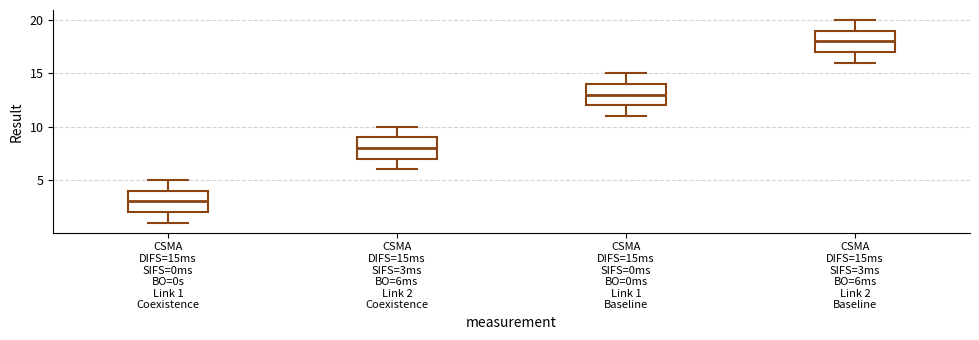

Reading left to right, transcribe this box plot: for each box, give where its median line is, the range the box spans, and where its two whiskers end, as read against the y-axis. The values are not printed on the chart, so give them approximately, as read against the axis.

CSMA DIFS=15ms SIFS=0ms BO=0s Link 1 Coexistence: median 3, box 2 to 4, whiskers 1 to 5
CSMA DIFS=15ms SIFS=3ms BO=6ms Link 2 Coexistence: median 8, box 7 to 9, whiskers 6 to 10
CSMA DIFS=15ms SIFS=0ms BO=0ms Link 1 Baseline: median 13, box 12 to 14, whiskers 11 to 15
CSMA DIFS=15ms SIFS=3ms BO=6ms Link 2 Baseline: median 18, box 17 to 19, whiskers 16 to 20